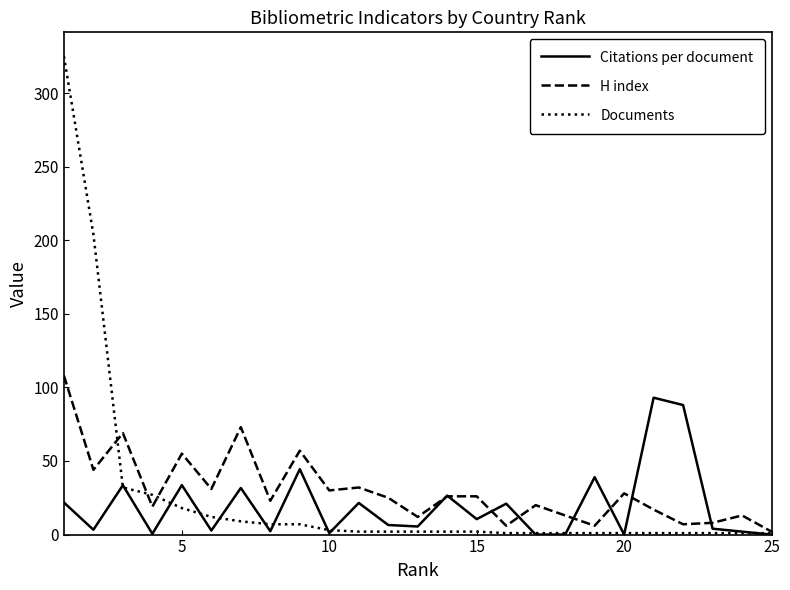

Which series has the largest range (max minus min)?

Documents